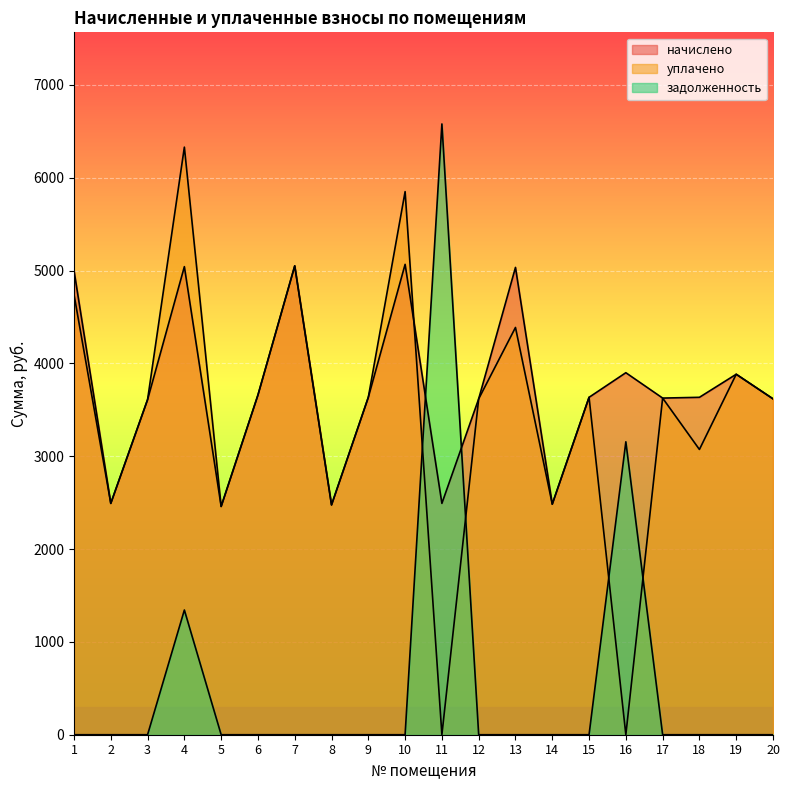

What is the total value across all series at 15?

7269.8